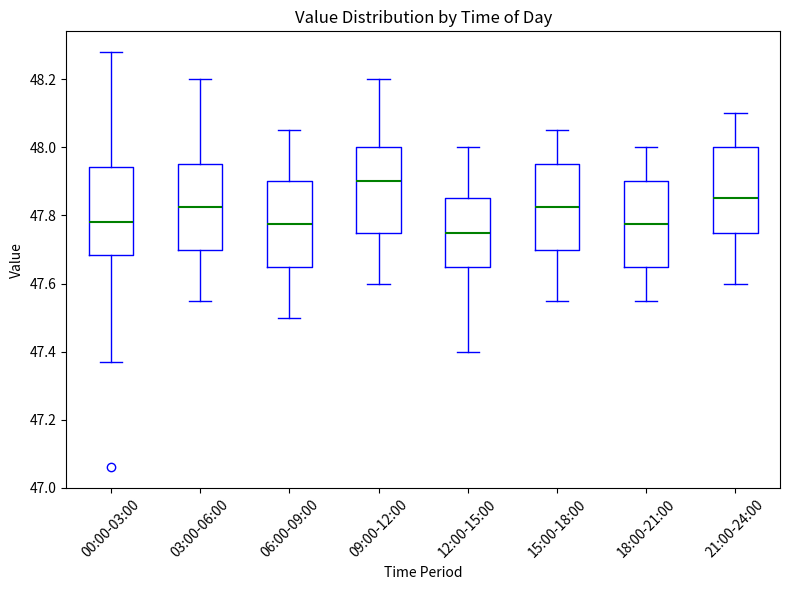

Where does the median line of the box for 06:00-09:00 sit on the y-axis? The values are not printed on the chart, so give them approximately, as read against the axis.

47.78